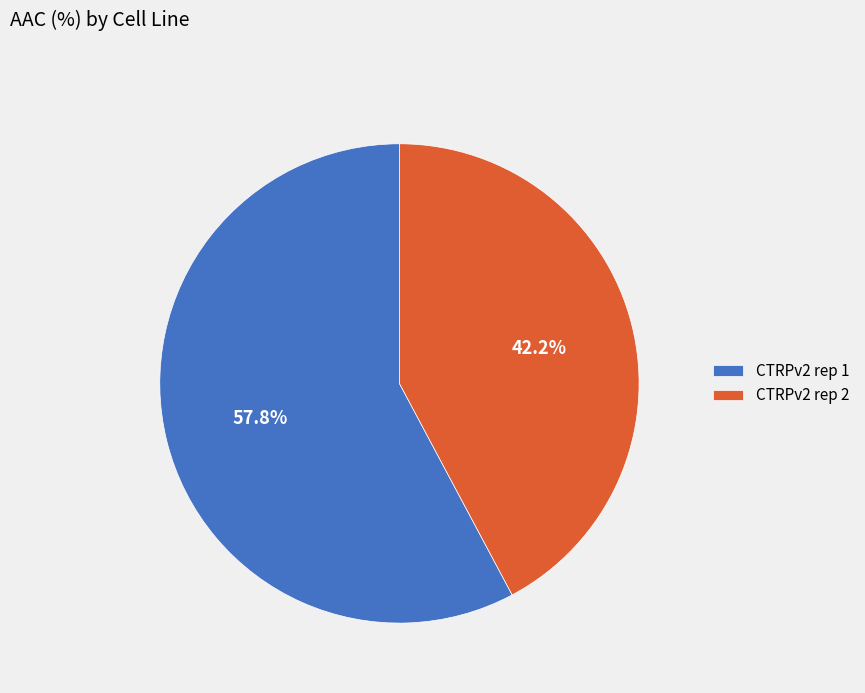

How many segments does this pie chart have?

2